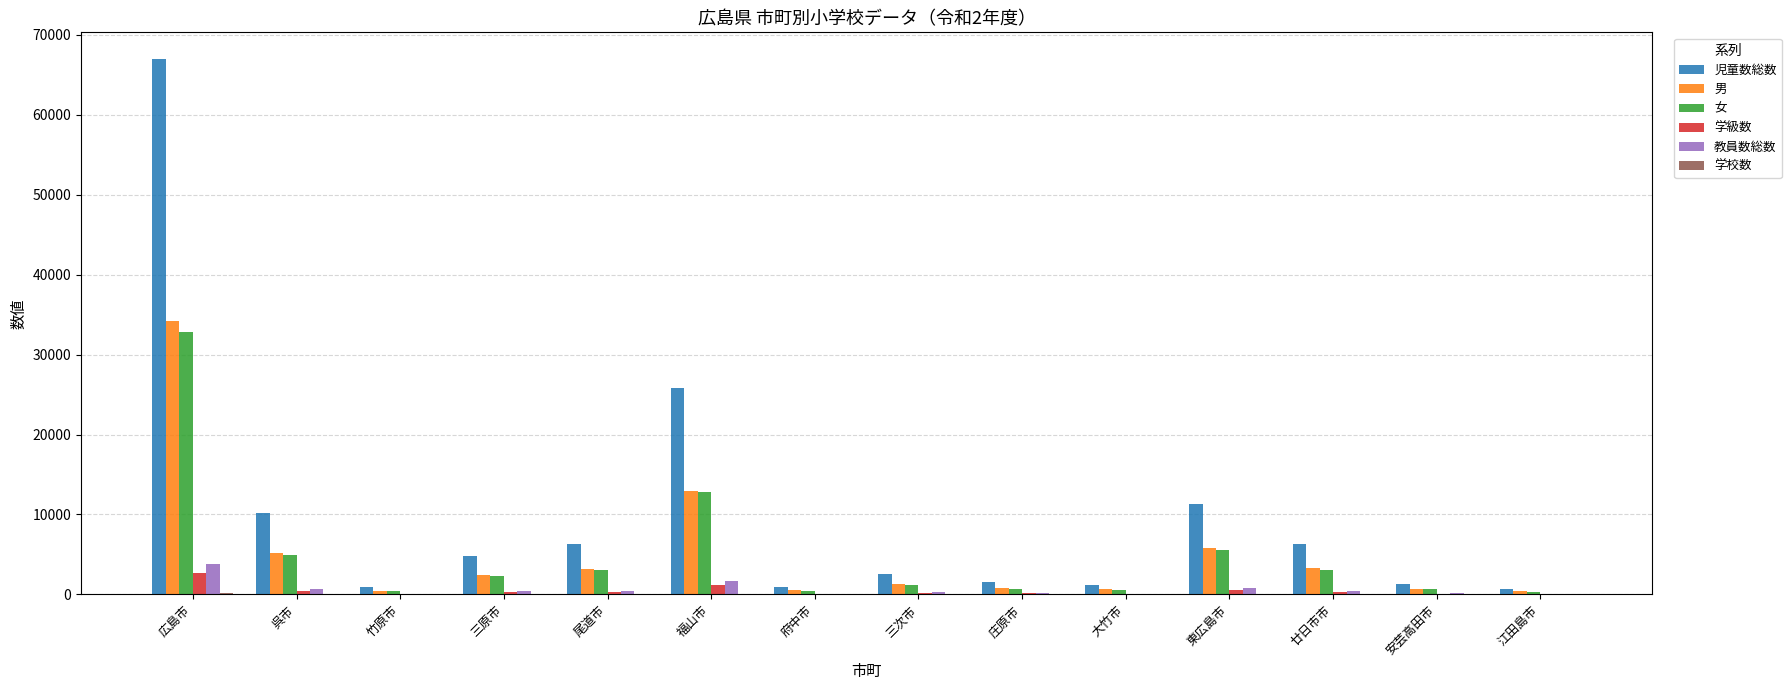

Are the bars grouped side by side (vs. stacked)?

Yes